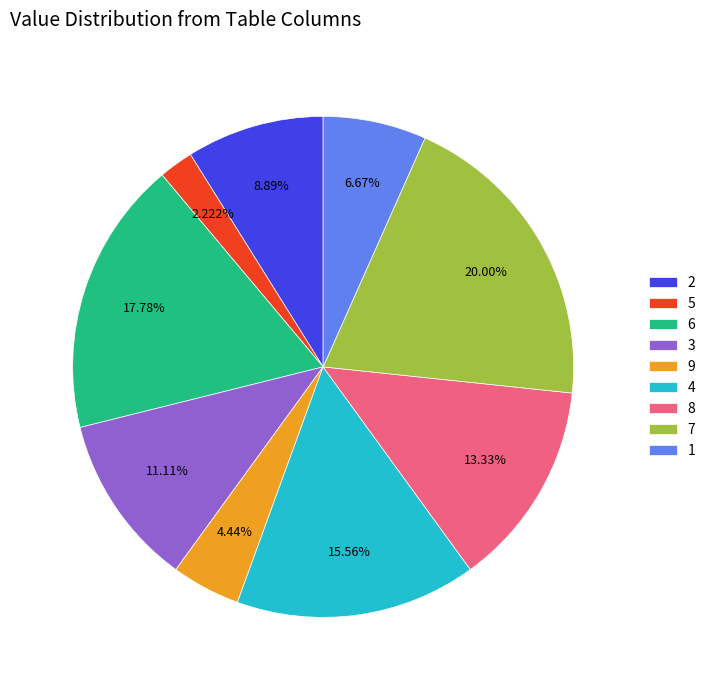

Which slice is the largest?

7